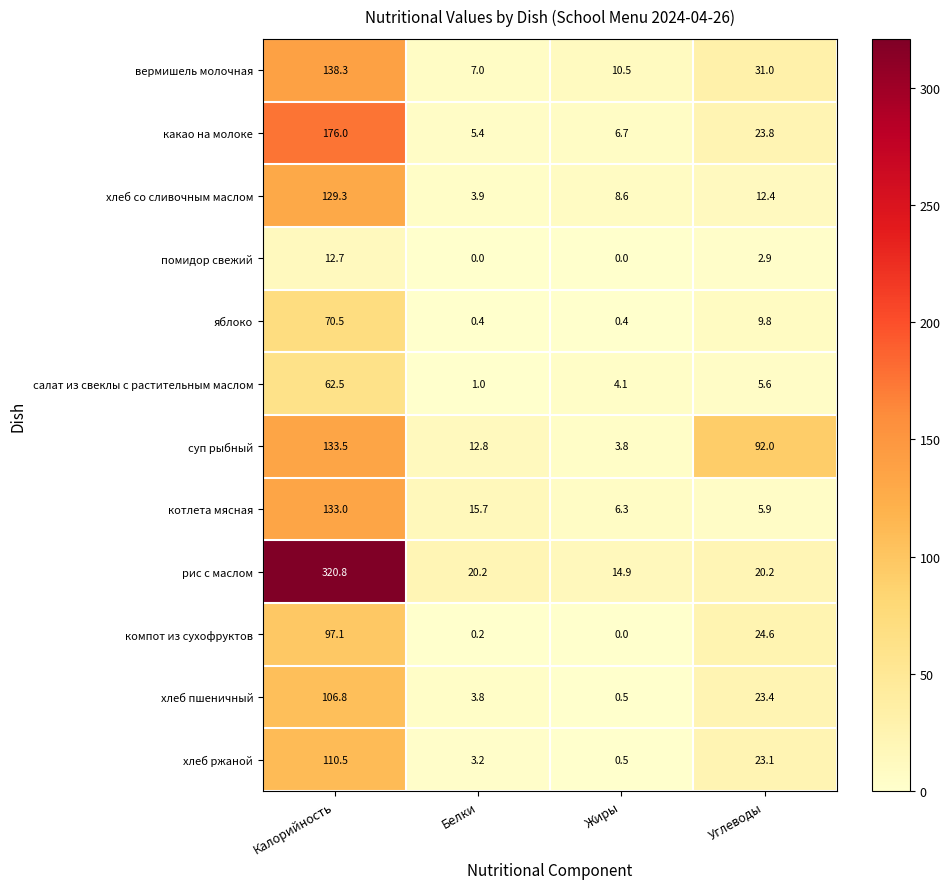

At which label does вермишель молочная reach its peak?

Калорийность